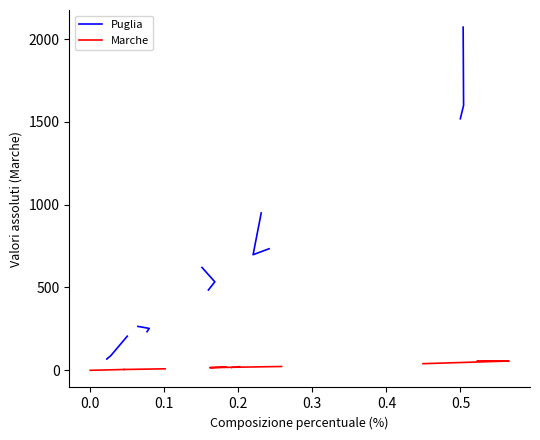

What is the maximum value for Ciclomotori (Marche)?

5